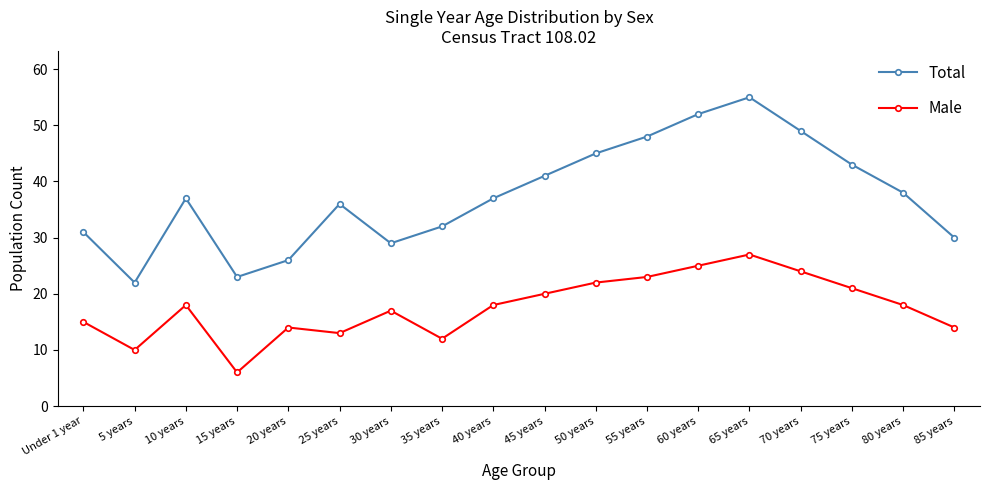

The value of Male at 20 years is 14. True or false?

True